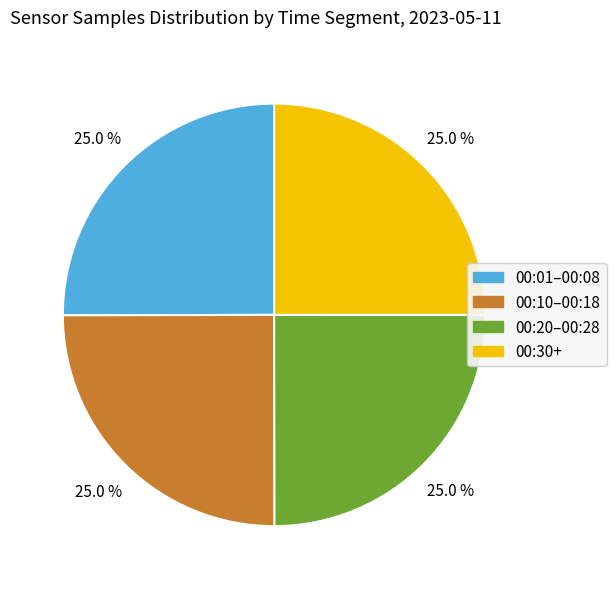

Is there a majority slice in this chart?

No